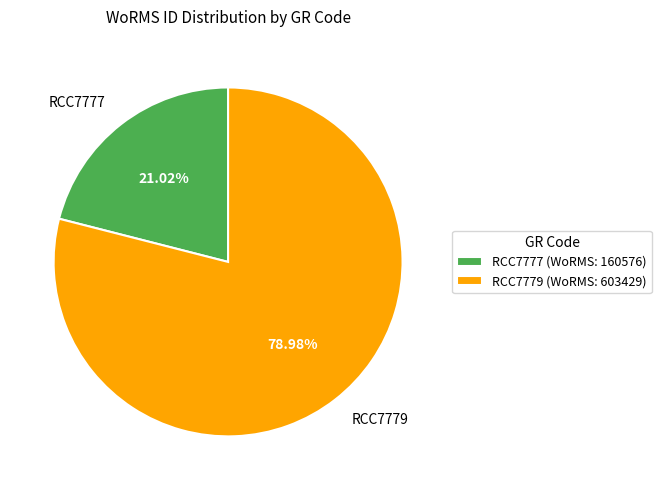

How many segments does this pie chart have?

2